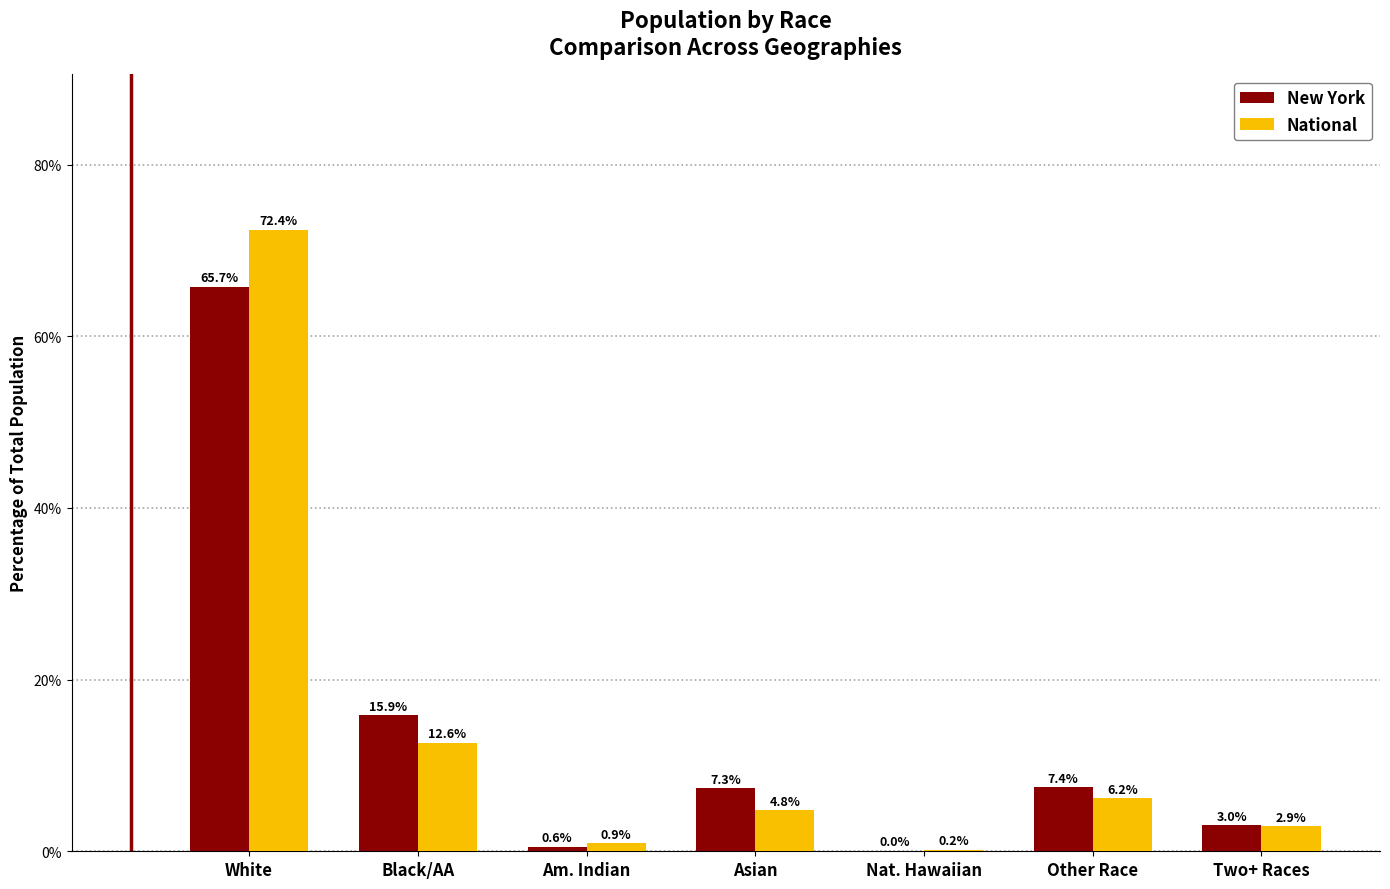

What value does the National series have at Asian?

4.8